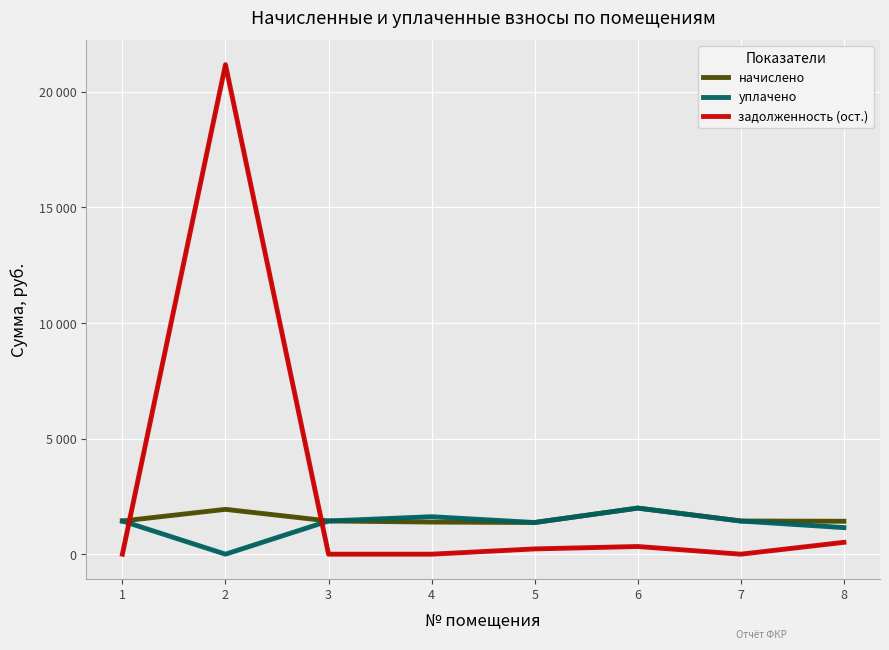

True or false: начислено has more than 0 interior local peaks.

True